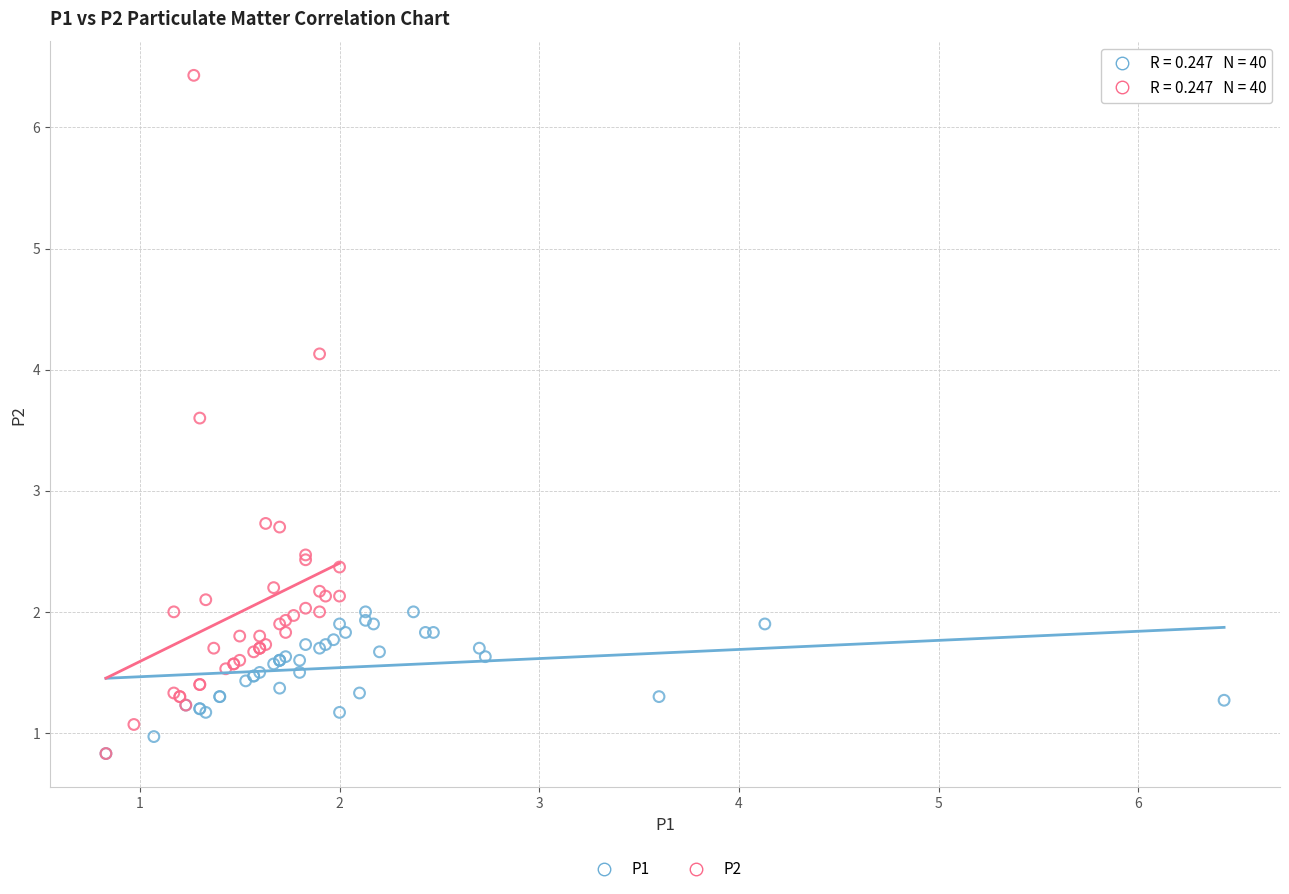

Which series has the largest Y range (max minus min)?

P2